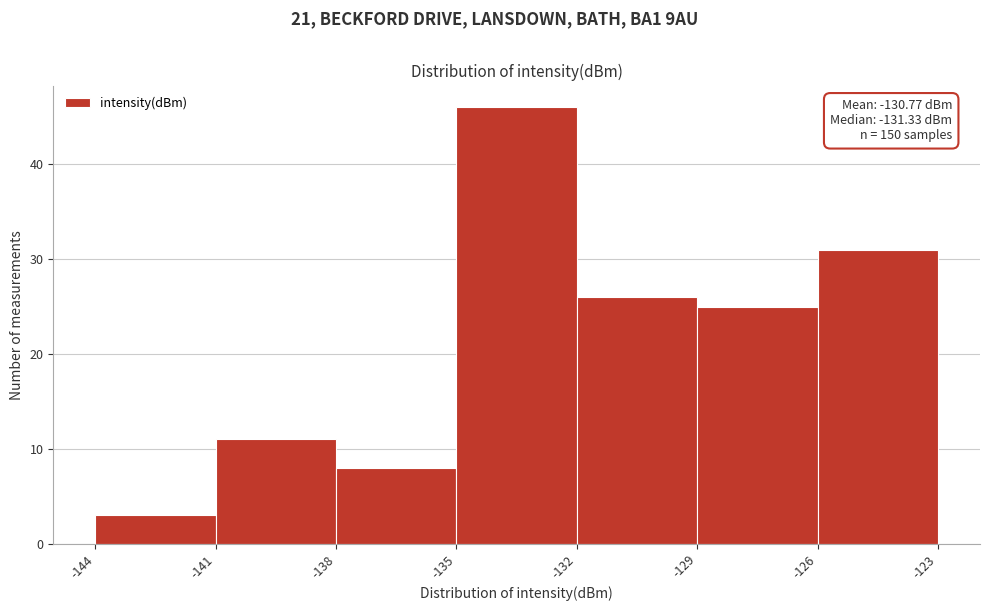

Which range on the x-axis has the tallest bar?

-135 to -132